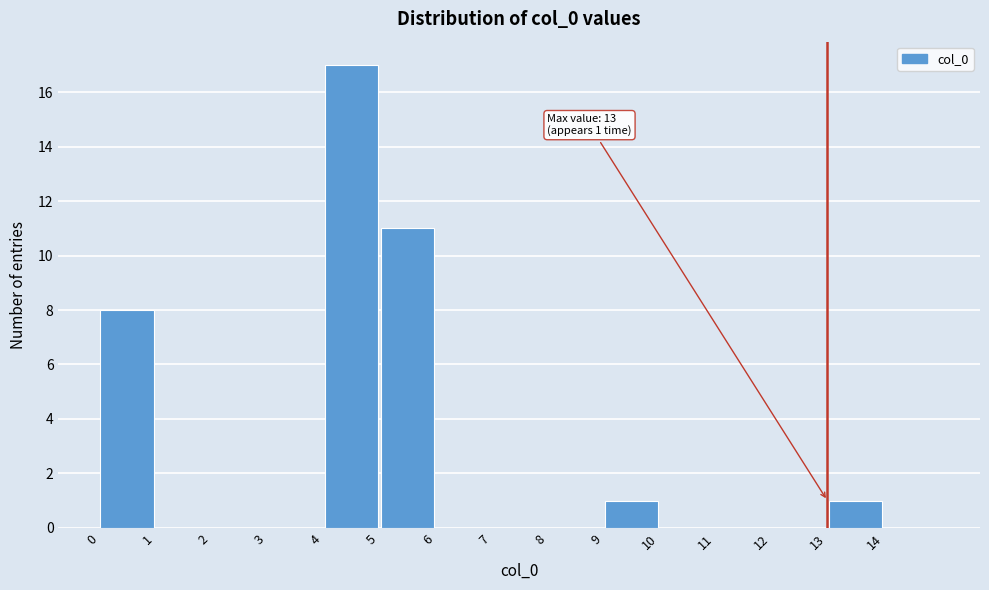

Which range on the x-axis has the tallest bar?

4 to 5